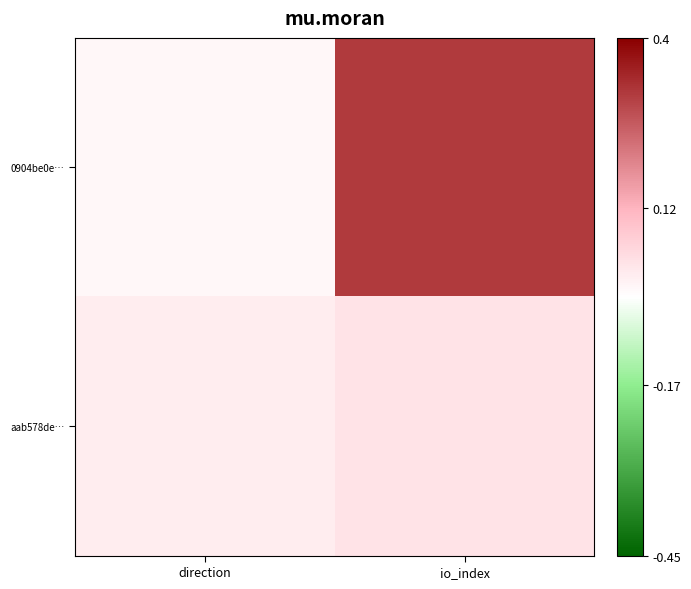

At which category is the sum across all series the highest?

io_index